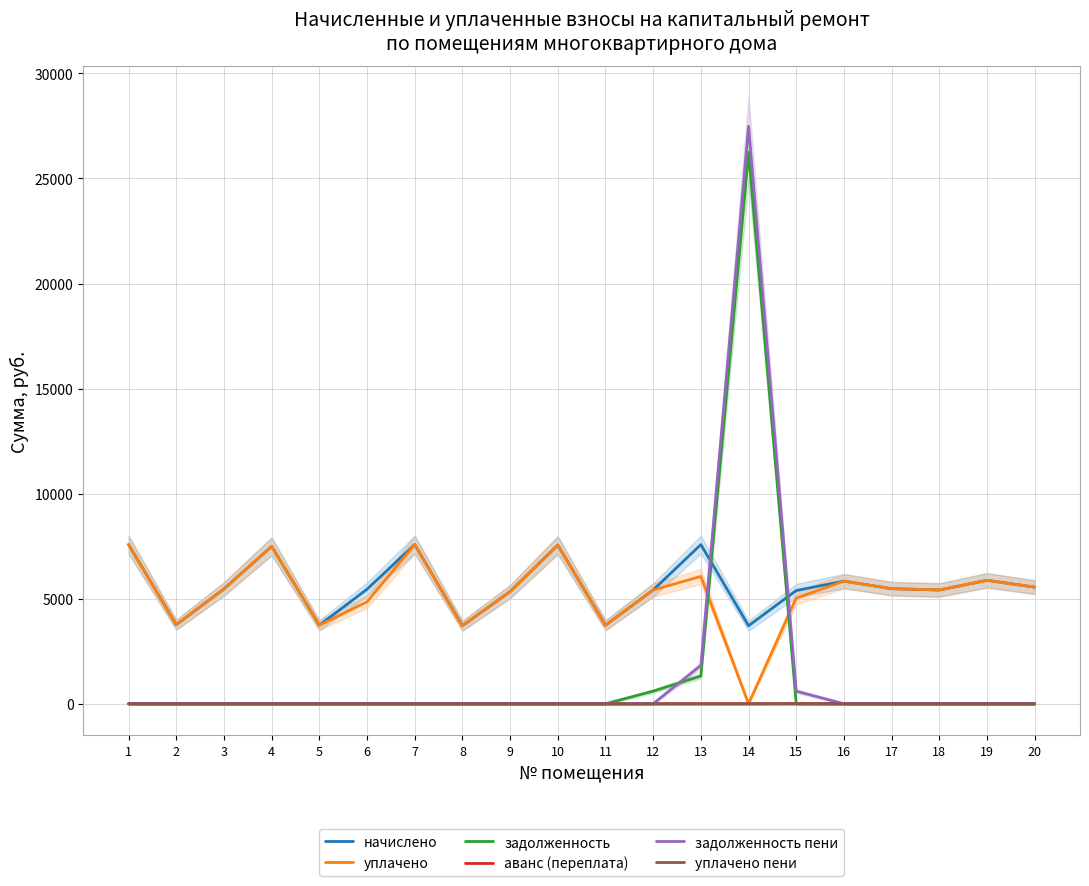

Count the number of data series in this chart.

6